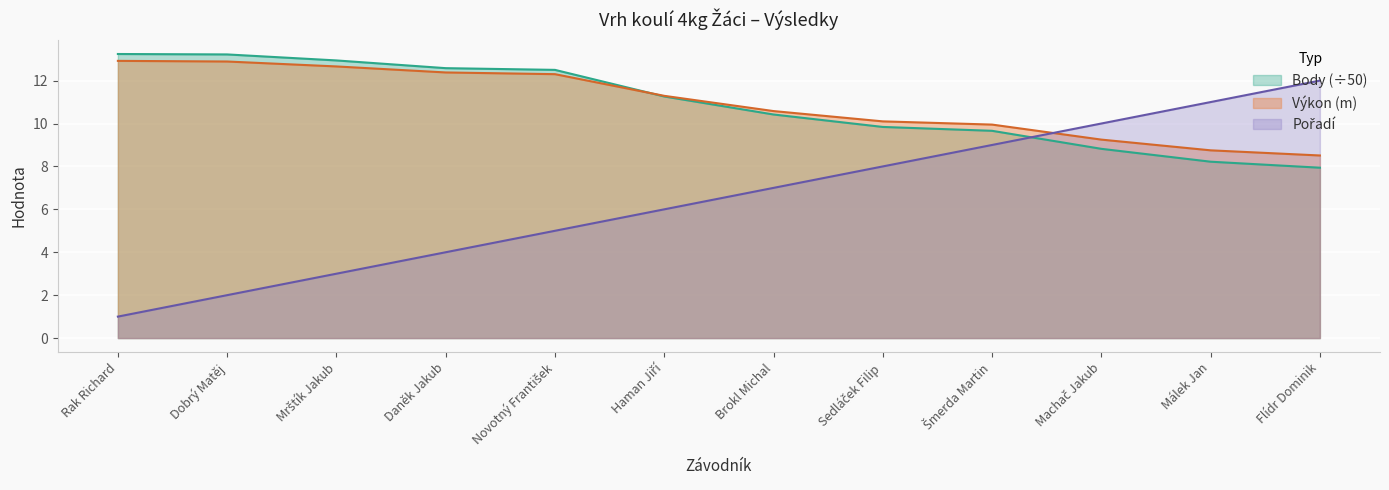

Reading left to right, list all the values displayed in this chart.

Výkon: 12.9	12.9	12.7	12.4	12.3	11.3	10.6	10.1	9.9	9.2	8.8	8.5
Body: 13.2	13.2	12.9	12.6	12.5	11.3	10.4	9.8	9.7	8.8	8.2	7.9
Pořadí: 1.0	2.0	3.0	4.0	5.0	6.0	7.0	8.0	9.0	10.0	11.0	12.0